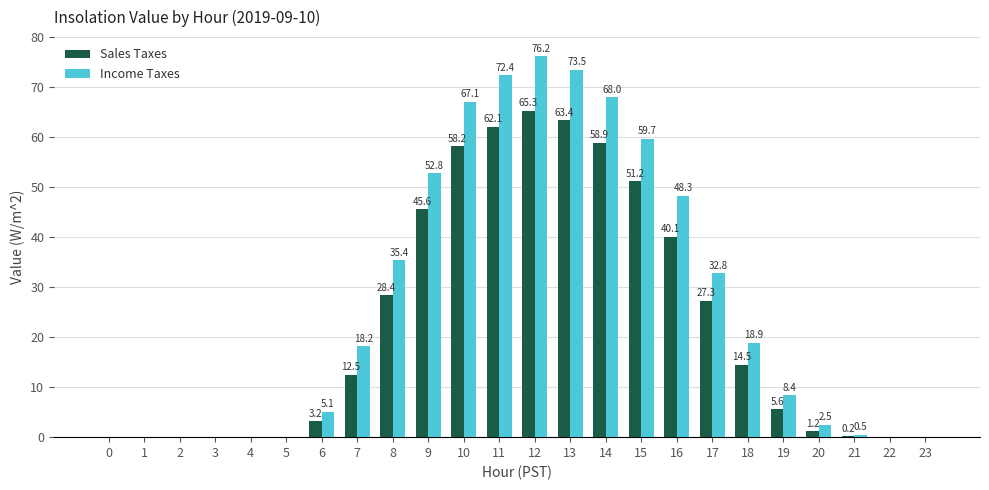

The value of Income Taxes at 9 is 52.8. True or false?

True